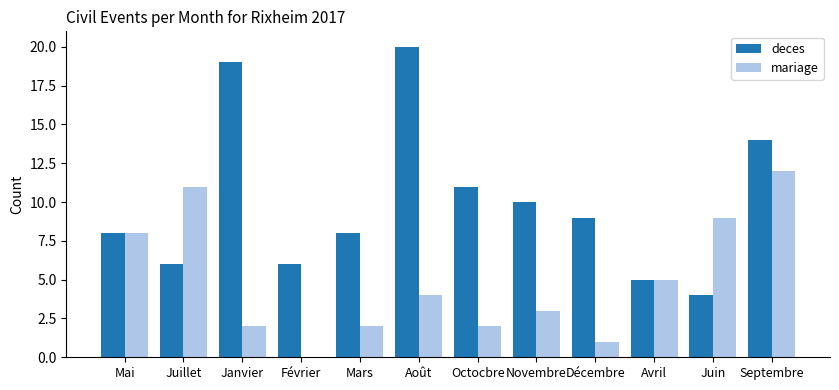

Reading left to right, transcribe all the data shown in this chart.

deces: Mai=8	Juillet=6	Janvier=19	Février=6	Mars=8	Août=20	Octocbre=11	Novembre=10	Décembre=9	Avril=5	Juin=4	Septembre=14
mariage: Mai=8	Juillet=11	Janvier=2	Février=0	Mars=2	Août=4	Octocbre=2	Novembre=3	Décembre=1	Avril=5	Juin=9	Septembre=12